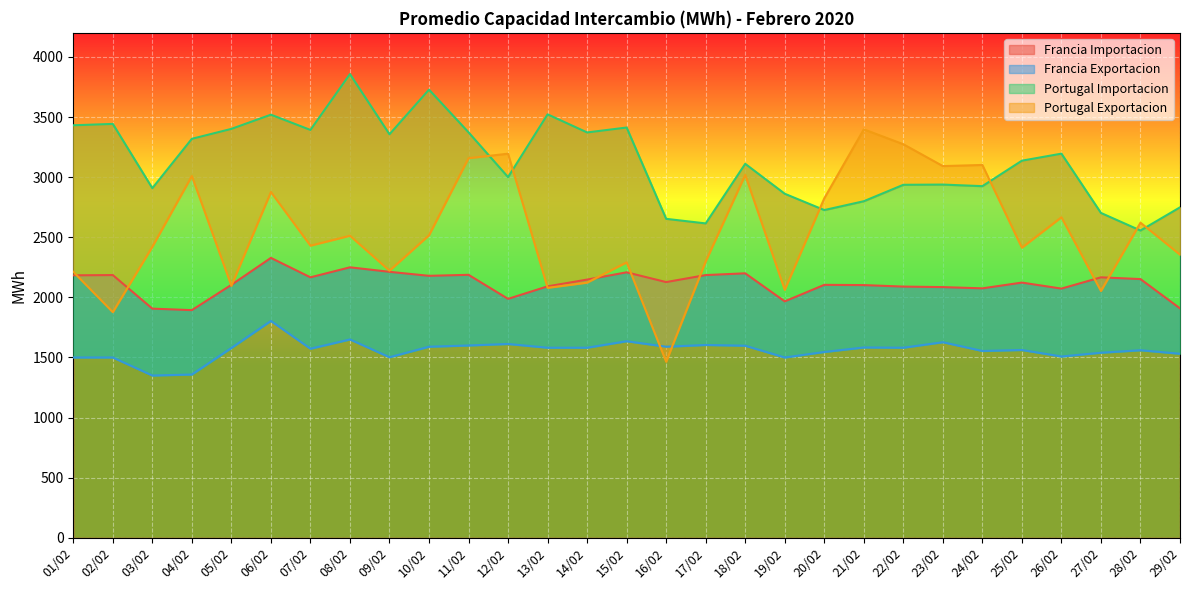

Reading right to left, list all the values displayed in this chart.

Francia Importacion: 29/02=1908.3	28/02=2152.1	27/02=2166.7	26/02=2072.9	25/02=2122.9	24/02=2075.0	23/02=2085.4	22/02=2089.6	21/02=2102.1	20/02=2104.2	19/02=1966.7	18/02=2200.0	17/02=2185.4	16/02=2127.1	15/02=2208.3	14/02=2147.9	13/02=2091.7	12/02=1987.5	11/02=2187.5	10/02=2179.2	09/02=2212.5	08/02=2250.0	07/02=2166.7	06/02=2328.4	05/02=2104.2	04/02=1893.8	03/02=1906.2	02/02=2185.4	01/02=2183.3
Francia Exportacion: 29/02=1531.2	28/02=1560.4	27/02=1539.6	26/02=1508.3	25/02=1562.5	24/02=1554.2	23/02=1627.1	22/02=1581.2	21/02=1583.3	20/02=1545.8	19/02=1500.0	18/02=1597.9	17/02=1604.2	16/02=1589.6	15/02=1635.4	14/02=1581.2	13/02=1581.2	12/02=1612.5	11/02=1600.0	10/02=1589.6	09/02=1502.1	08/02=1650.0	07/02=1572.9	06/02=1804.2	05/02=1579.2	04/02=1358.3	03/02=1350.0	02/02=1500.0	01/02=1500.0
Portugal Importacion: 29/02=2748.8	28/02=2556.0	27/02=2702.1	26/02=3195.2	25/02=3136.9	24/02=2925.0	23/02=2938.1	22/02=2936.2	21/02=2799.6	20/02=2726.0	19/02=2861.8	18/02=3110.6	17/02=2615.0	16/02=2653.1	15/02=3412.5	14/02=3371.7	13/02=3522.1	12/02=3000.2	11/02=3372.5	10/02=3727.5	09/02=3356.2	08/02=3856.9	07/02=3392.5	06/02=3519.4	05/02=3401.2	04/02=3318.8	03/02=2908.1	02/02=3442.5	01/02=3431.2
Portugal Exportacion: 29/02=2355.0	28/02=2621.2	27/02=2053.1	26/02=2666.2	25/02=2413.1	24/02=3101.2	23/02=3091.9	22/02=3273.8	21/02=3397.5	20/02=2823.8	19/02=2062.5	18/02=3018.8	17/02=2298.8	16/02=1464.4	15/02=2291.2	14/02=2122.5	13/02=2079.4	12/02=3195.0	11/02=3157.5	10/02=2516.2	09/02=2221.9	08/02=2512.5	07/02=2430.0	06/02=2876.2	05/02=2096.2	04/02=3009.4	03/02=2420.6	02/02=1876.9	01/02=2212.5